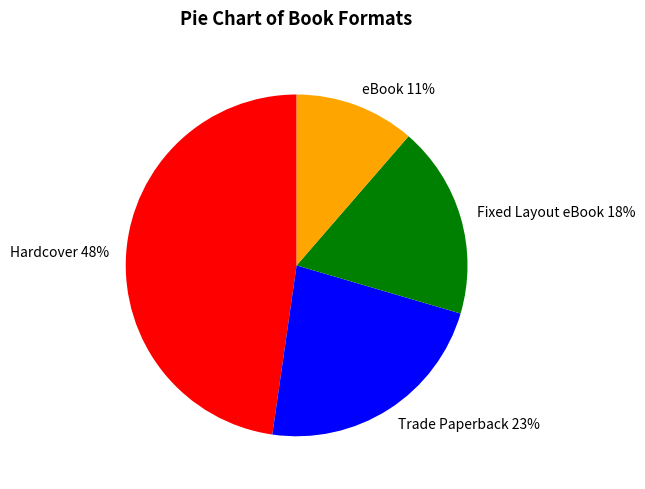

Is there any slice that represents more than half of the pie?

No